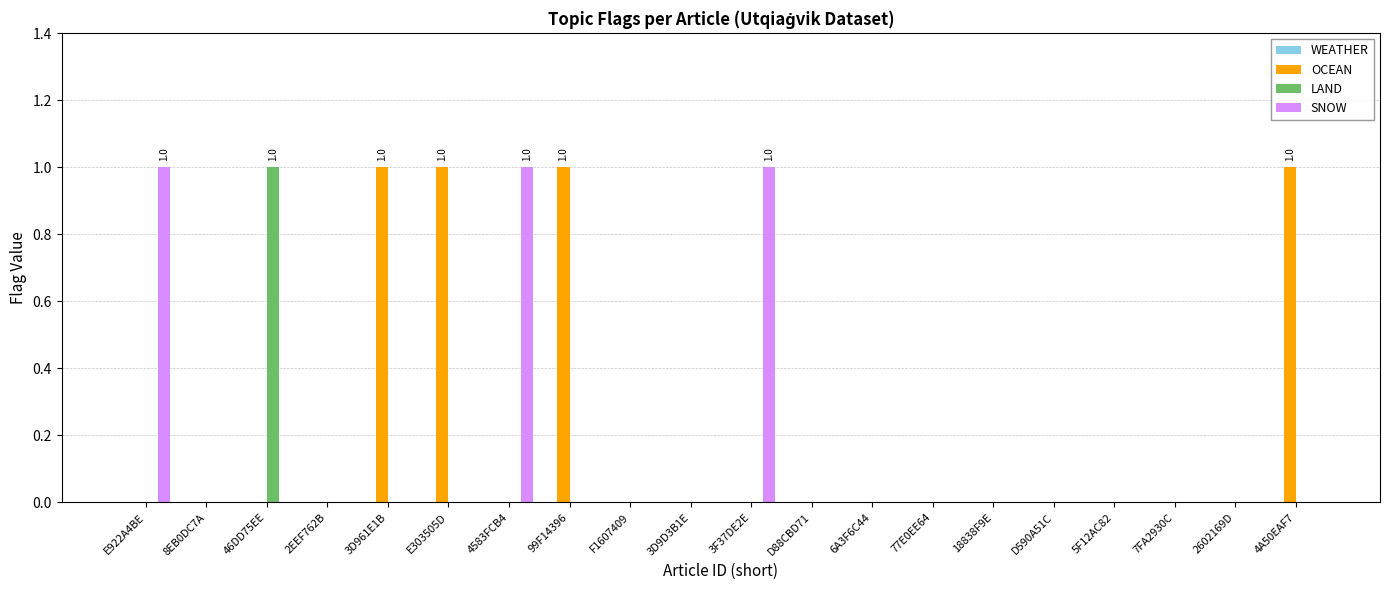

True or false: OCEAN has a value of 1 at 6A3F6C44.

False